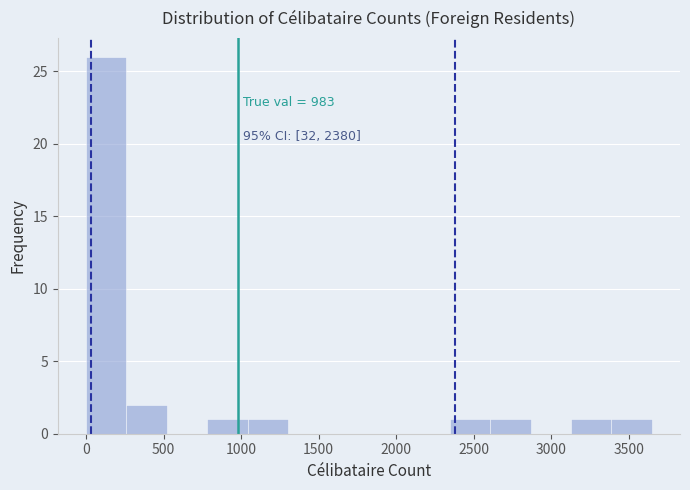

Over which range of the x-axis is the bar tallest?

0 to 250